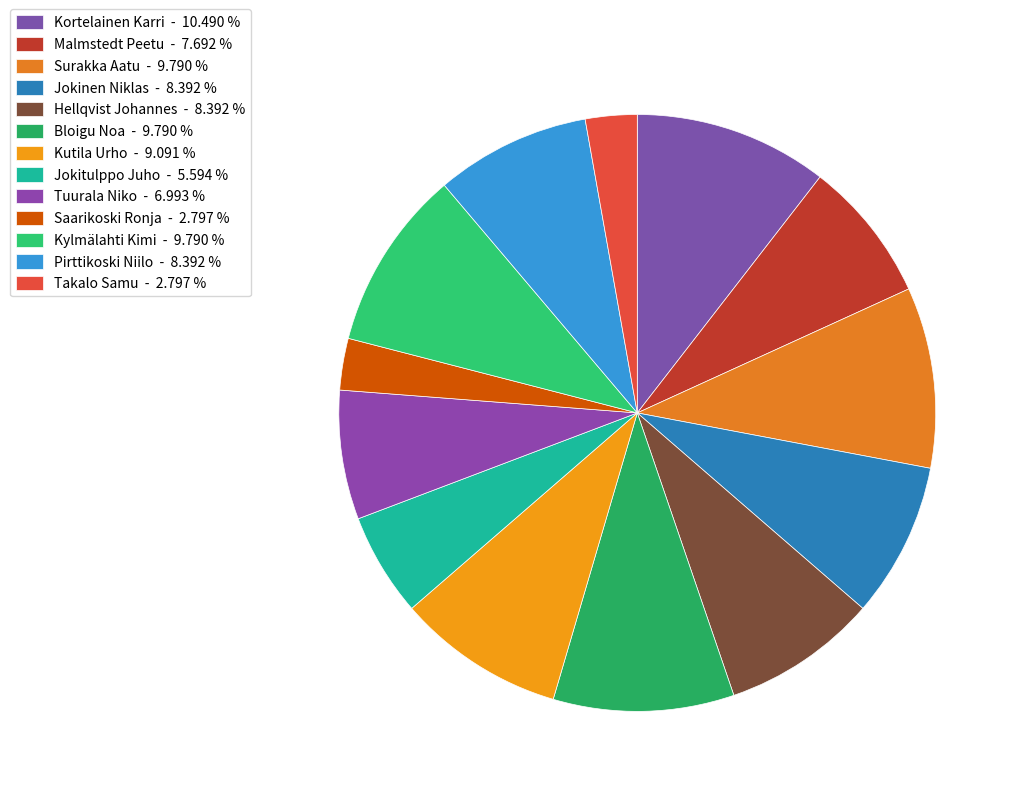

Count the number of slices in the pie.

13